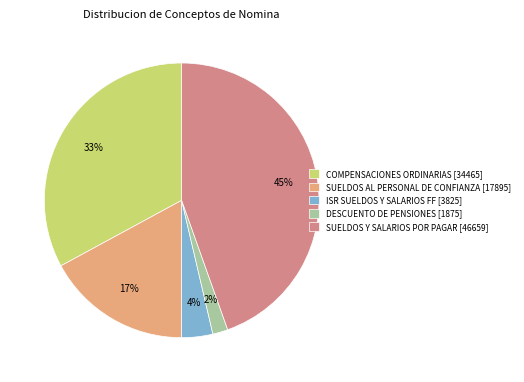

Combined, do ISR SUELDOS Y SALARIOS FF [3825] and SUELDOS AL PERSONAL DE CONFIANZA [17895] account for over 50%?

No